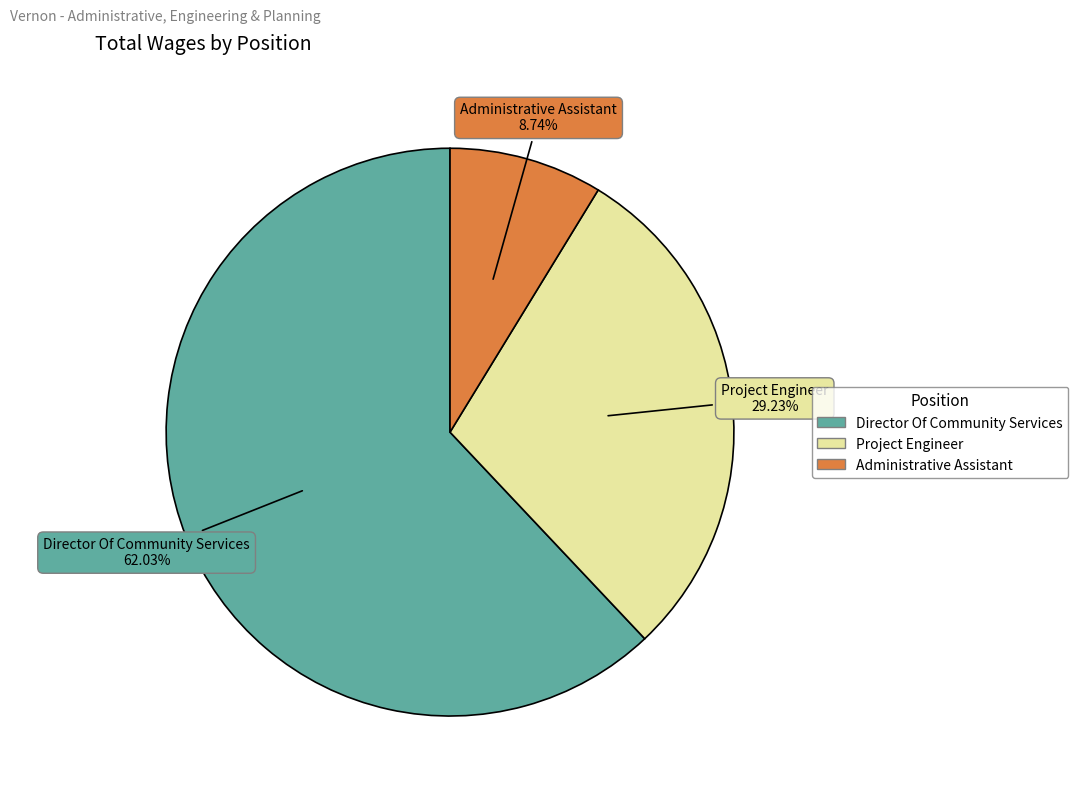

Rank the categories by value from lowest to highest.

Administrative Assistant, Project Engineer, Director Of Community Services